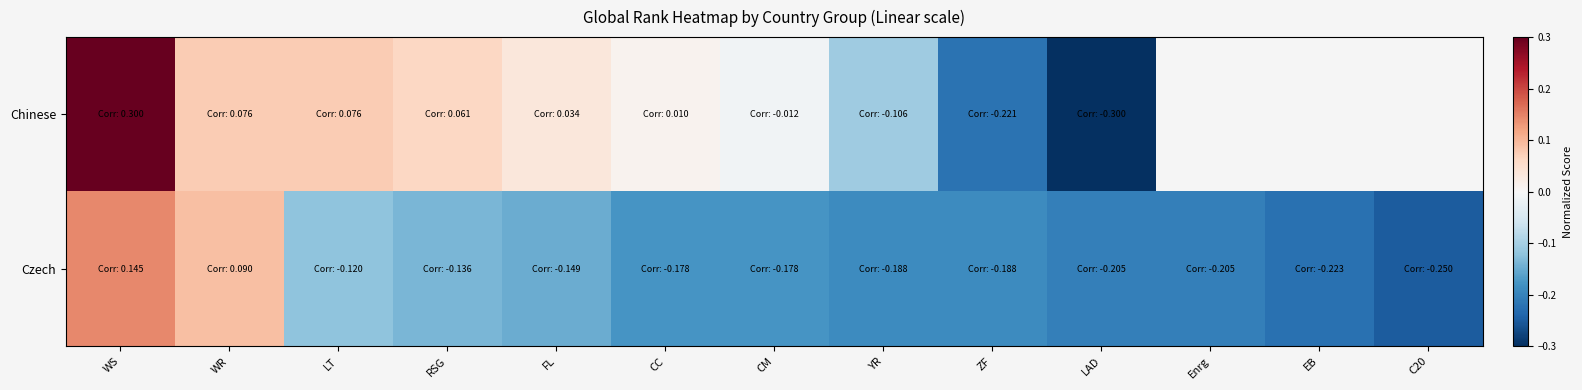

Which has a higher value, CM or YR?

CM